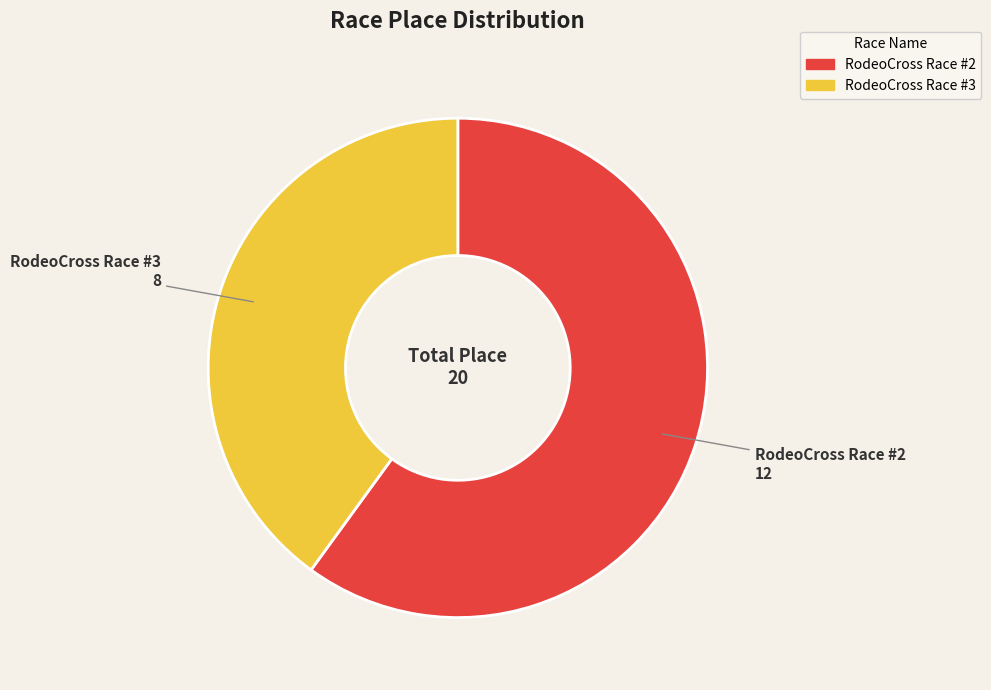

Which slice represents more than half of the pie?

RodeoCross Race #2